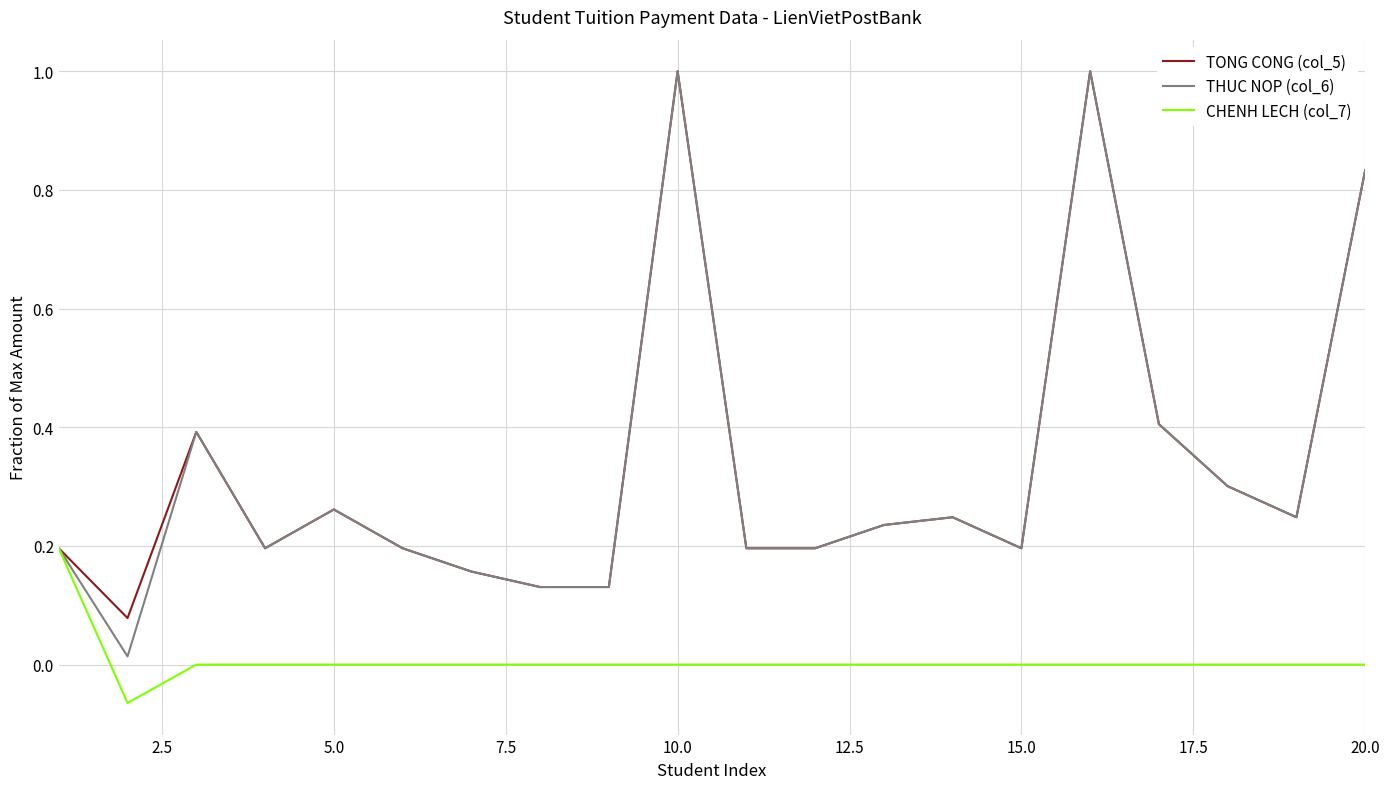

What is the difference between the maximum and second lowest values in the TONG CONG (col_5) series?

0.9